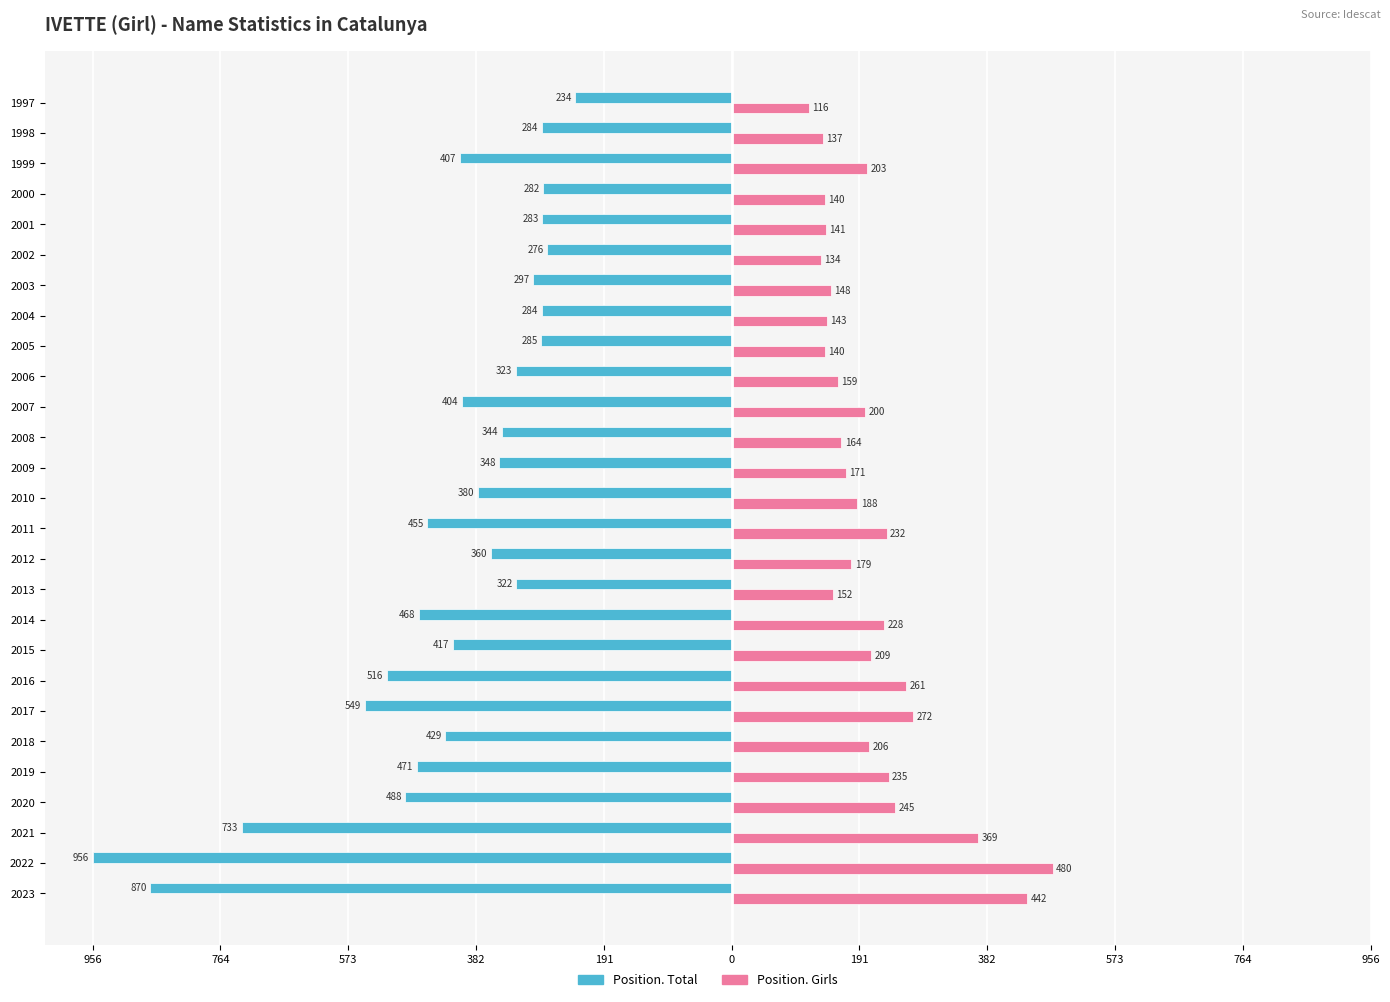

What are all the series names shown in the legend?

Position. Total, Position. Girls